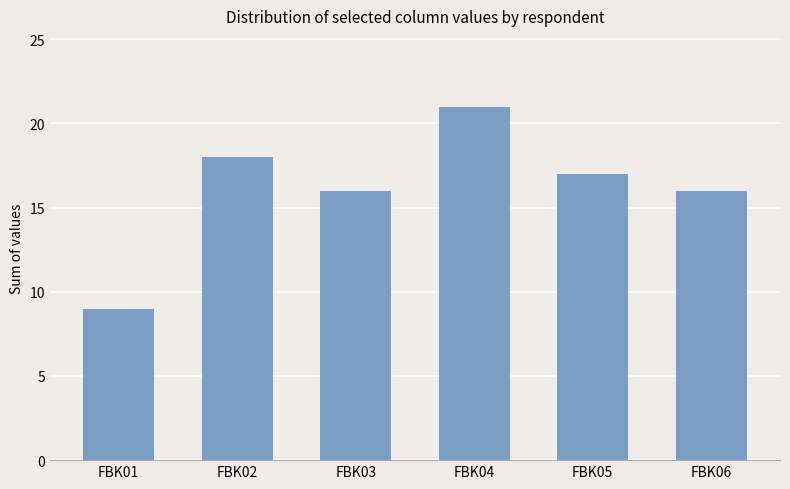

What is the maximum value shown in the chart?

21